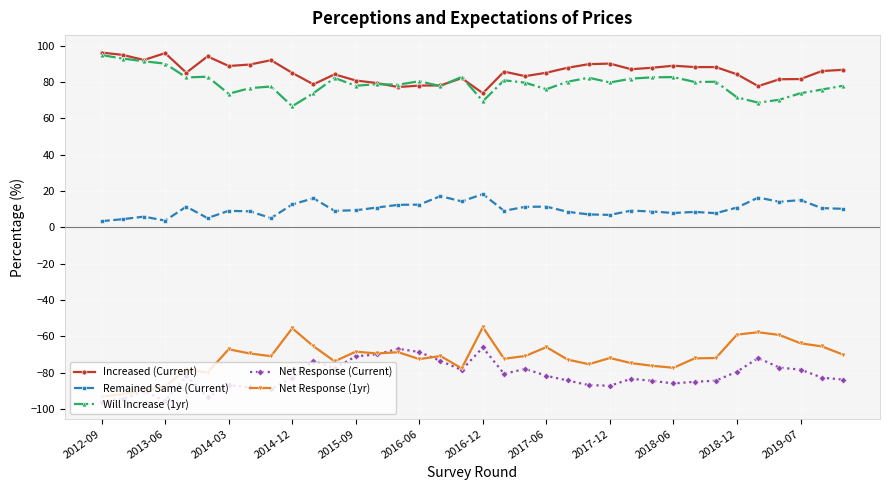

What is the greatest value displayed?

96.3